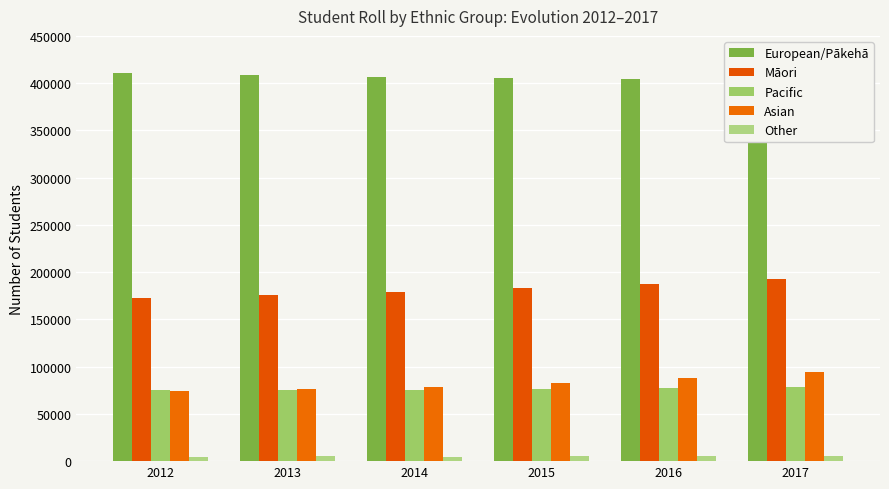

How many bars are there in total?

30